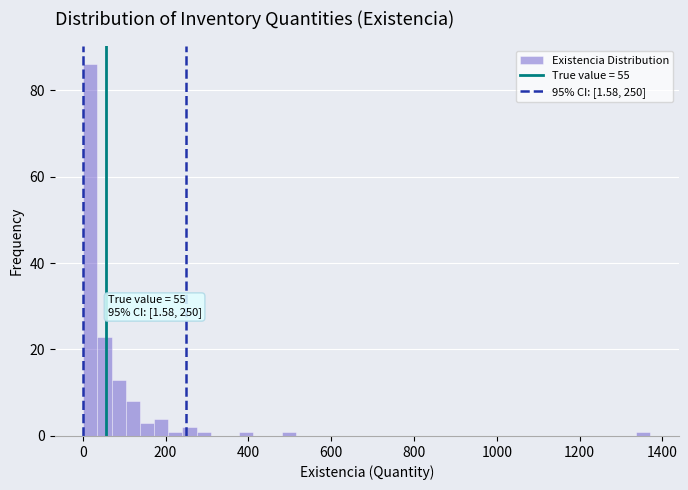

Read against the x-axis, roughly where is the centre of the tallest bar?

20